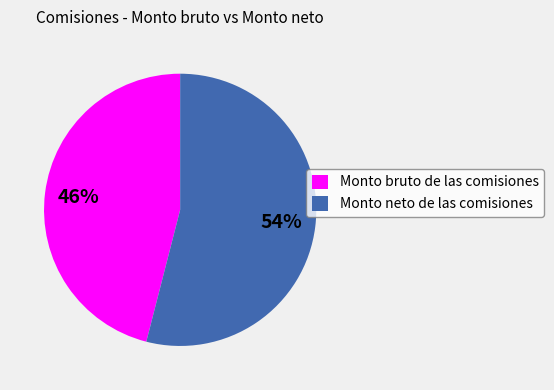

To the nearest percent, what is the combined percentage of Monto neto de las comisiones and Monto bruto de las comisiones?

100%